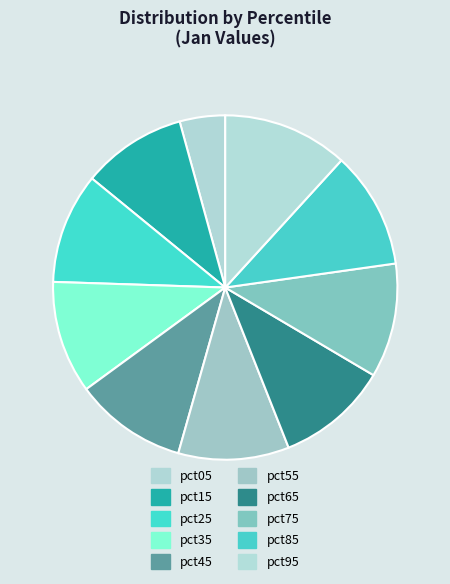

Rank the categories by value from lowest to highest.

pct05, pct15, pct25, pct55, pct65, pct45, pct35, pct75, pct85, pct95